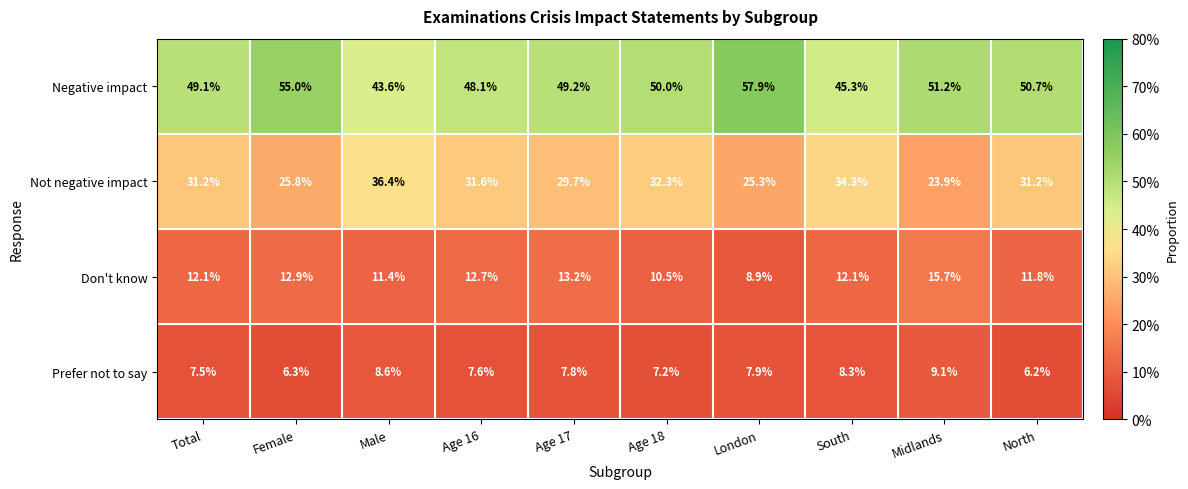

Where does the Prefer not to say series first go above 7?

Total